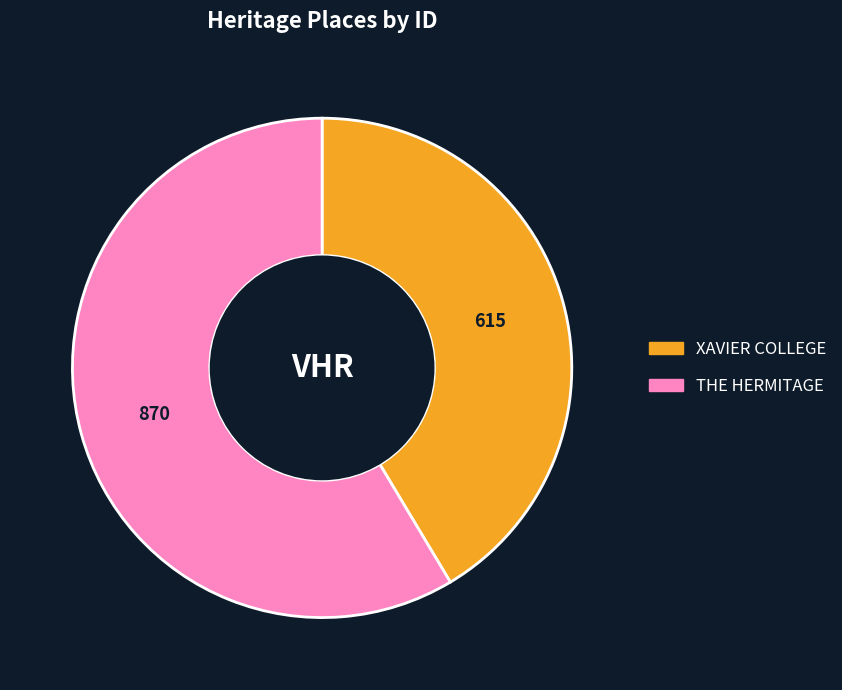

The THE HERMITAGE slice represents 59% of the pie. True or false?

True